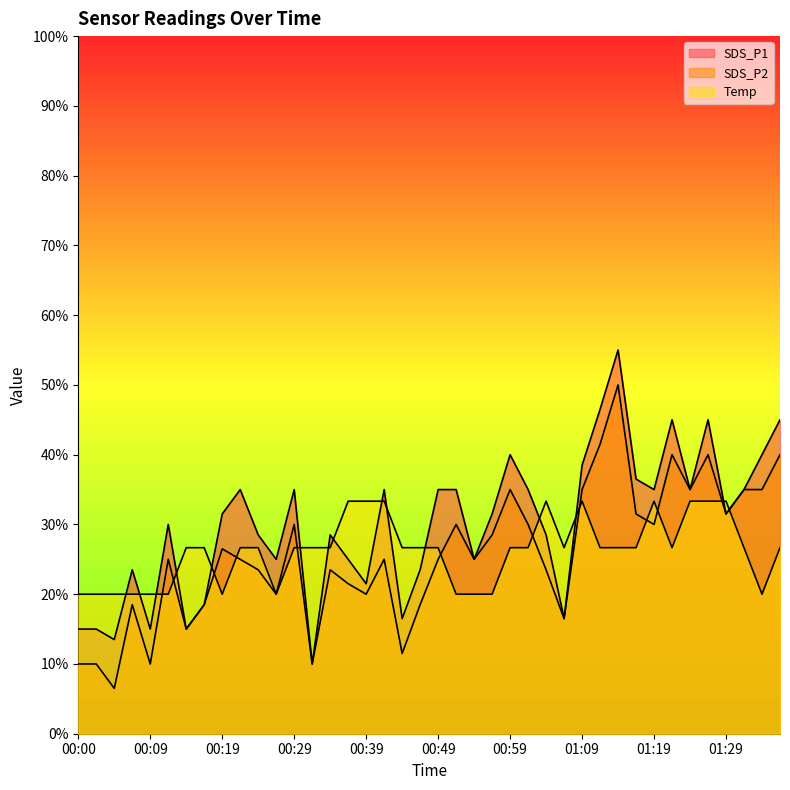

Does the chart display data point markers on the line(s)?

No